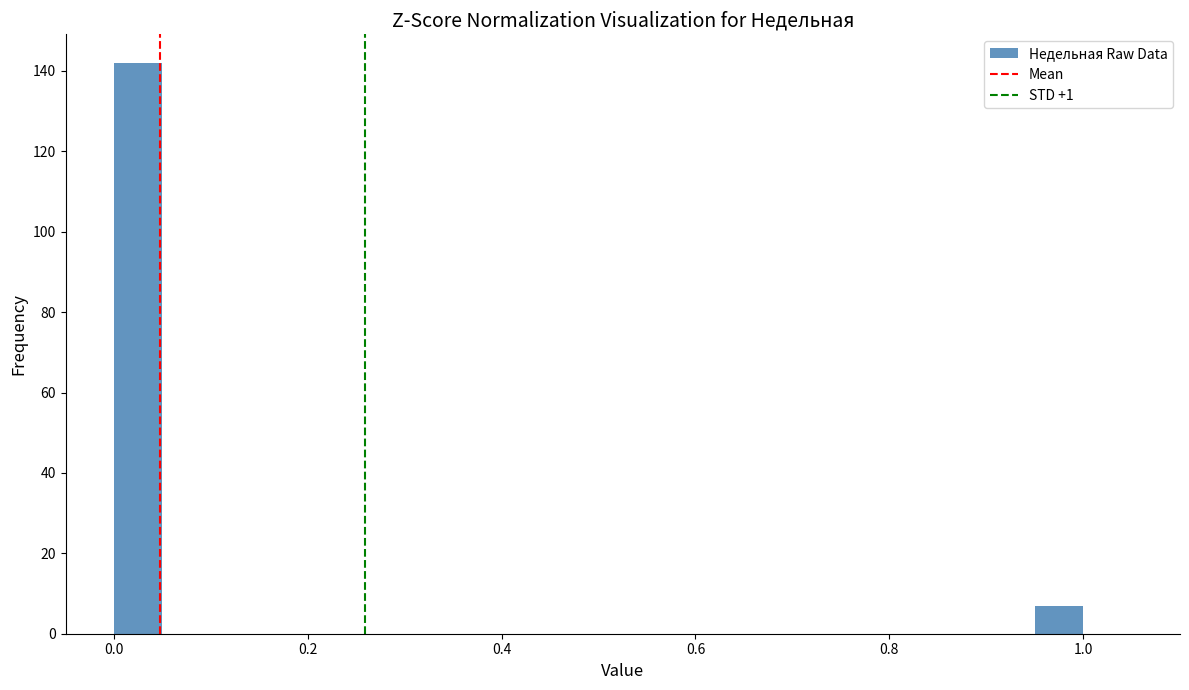

Around what value on the x-axis is the tallest bar? Give the approximate position of its centre, as read against the axis.

0.02